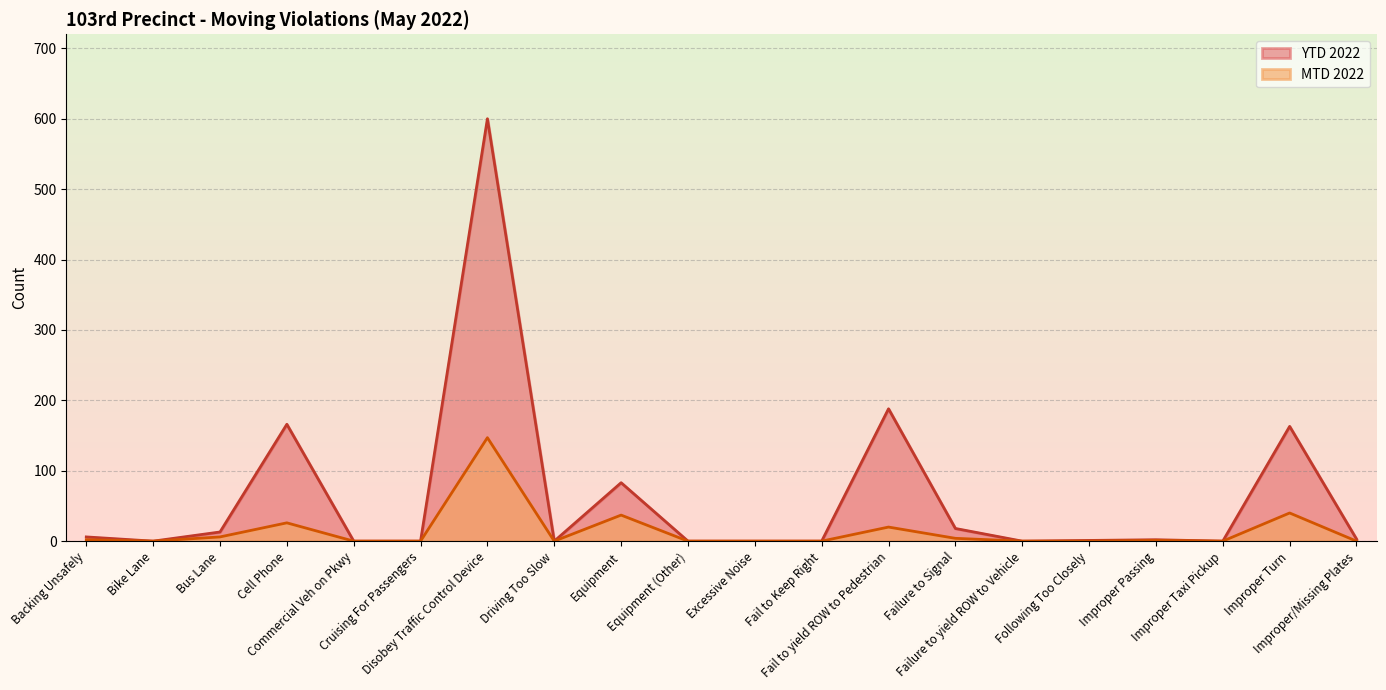

What is the difference between the maximum and minimum values in the YTD 2022 series?

600